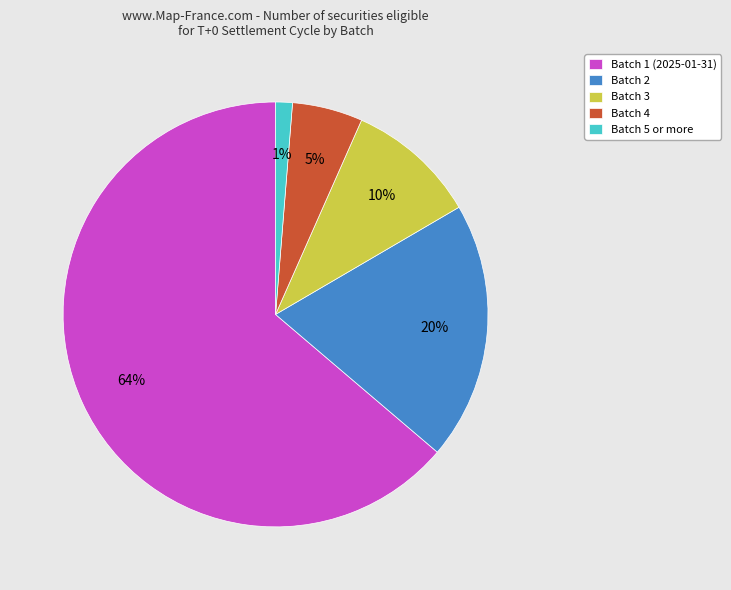

Does Batch 1 (2025-01-31) account for over 50% of the chart?

Yes